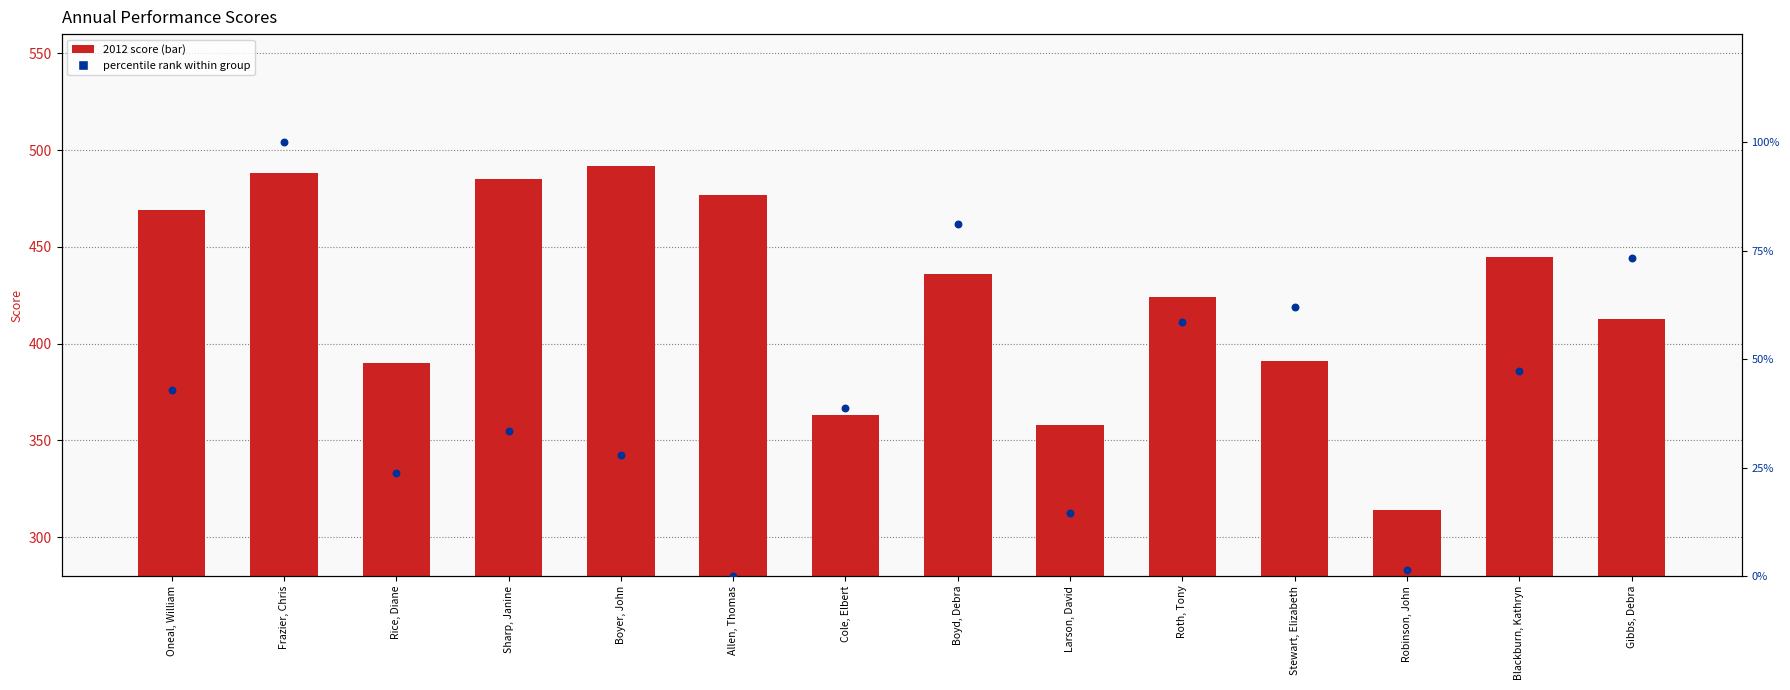

At which category is the sum across all series the highest?

Frazier, Chris